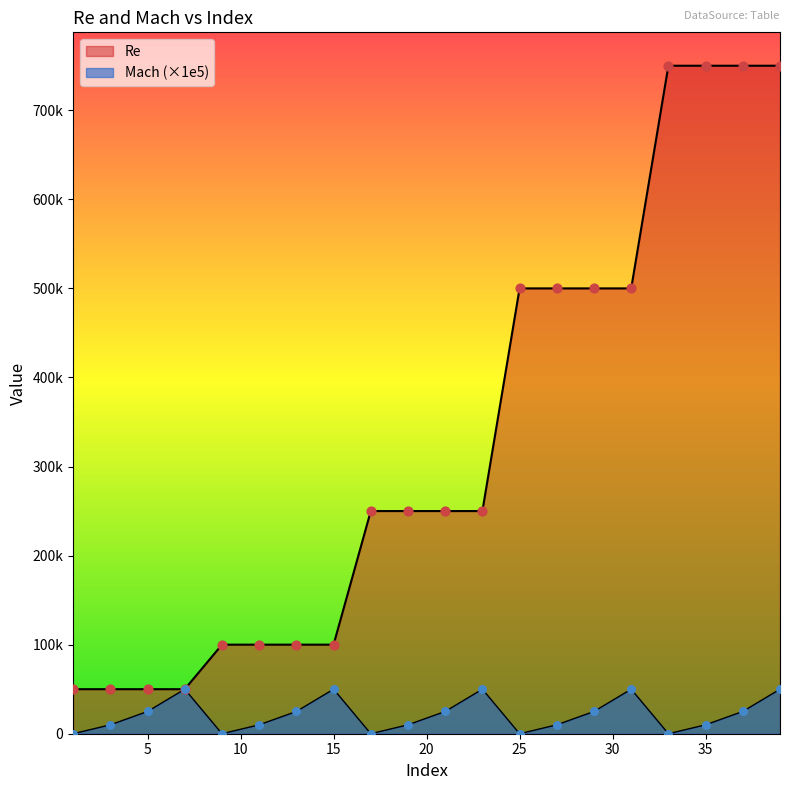

Which series reaches the maximum Y coordinate?

Re